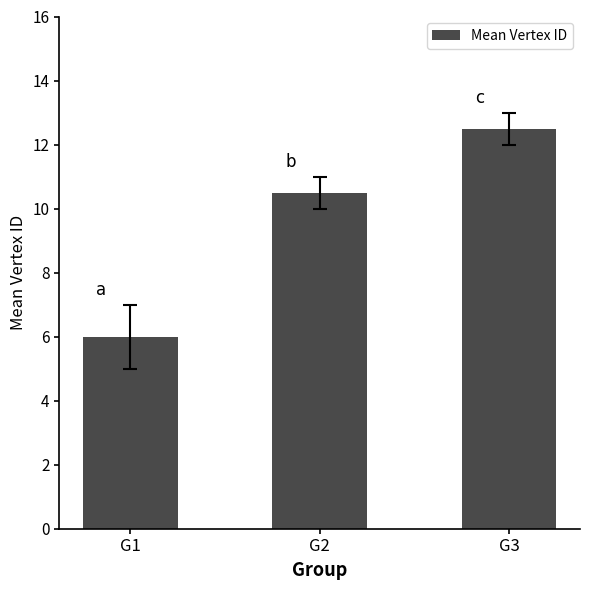

What is the ratio of the value at G2 to the value at G3?

0.8